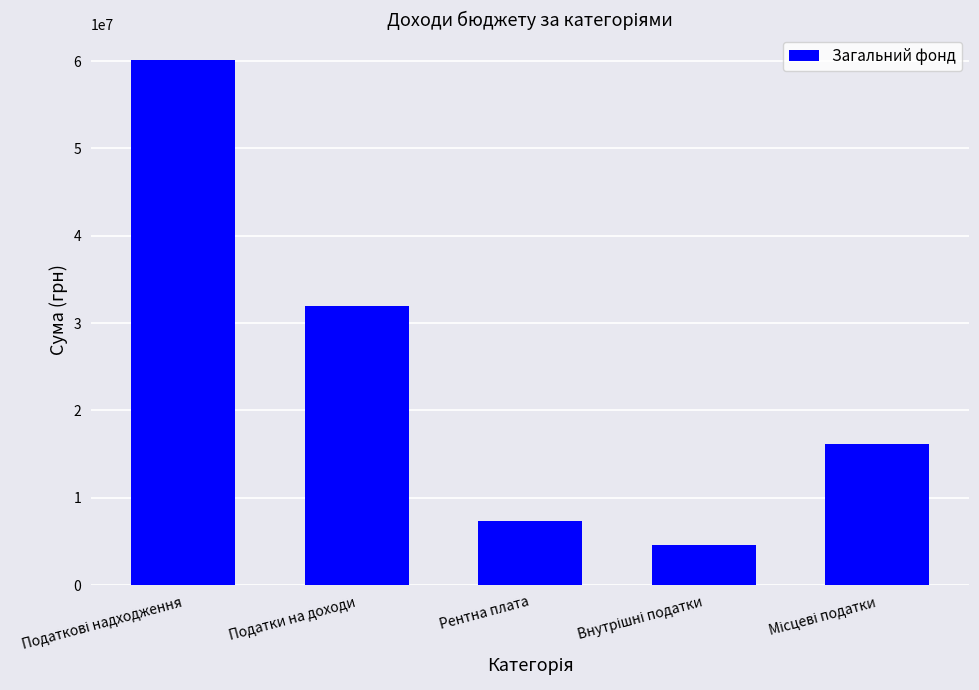

The value at Податки на доходи is 32000000.0. True or false?

True